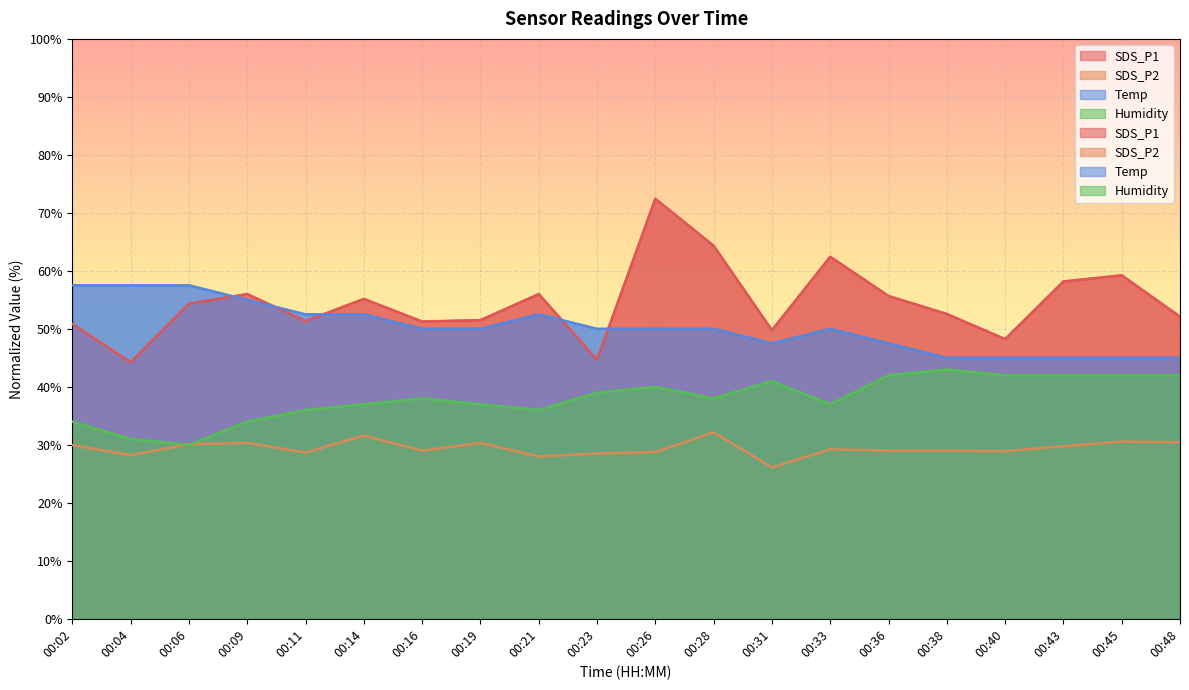

How many lines are shown in the chart?

4